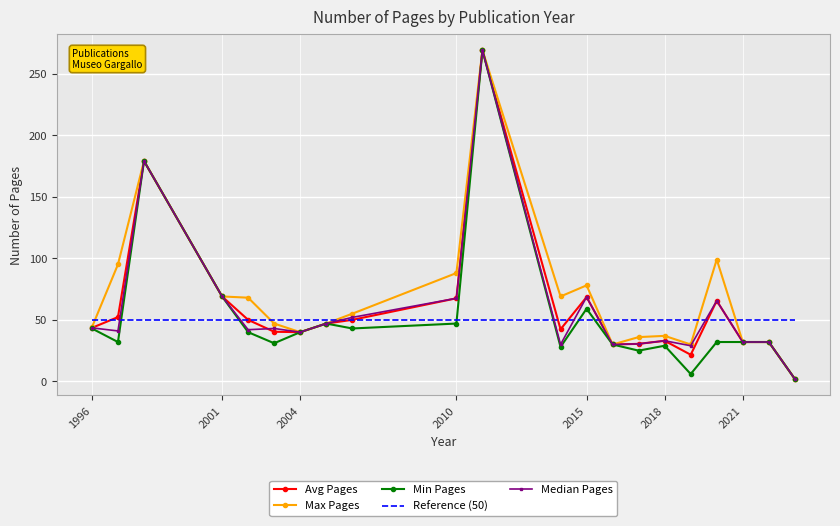

What are all the series names shown in the legend?

Avg Pages, Max Pages, Min Pages, Reference (50), Median Pages